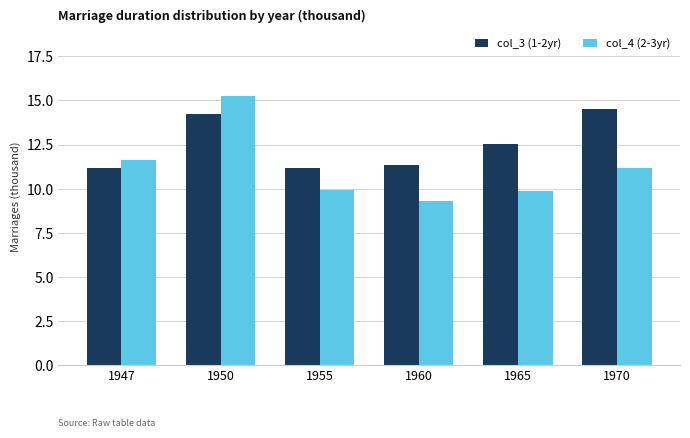

Count the number of categories in the chart.

6